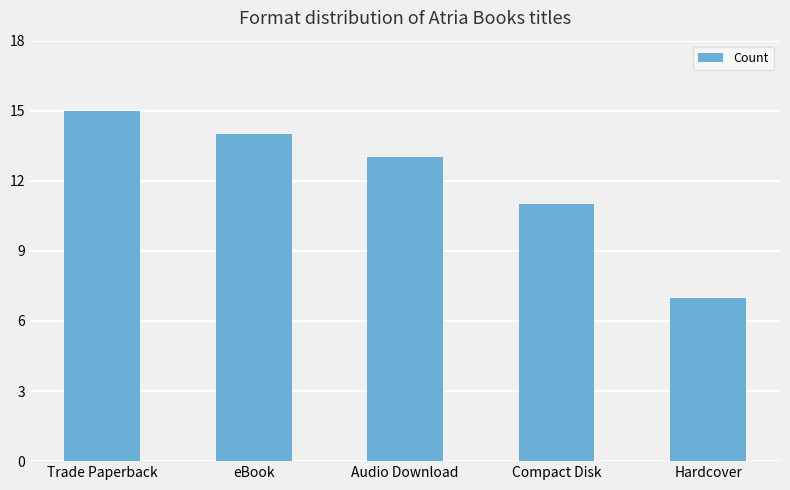

Reading right to left, transcribe all the data shown in this chart.

Hardcover=7	Compact Disk=11	Audio Download=13	eBook=14	Trade Paperback=15